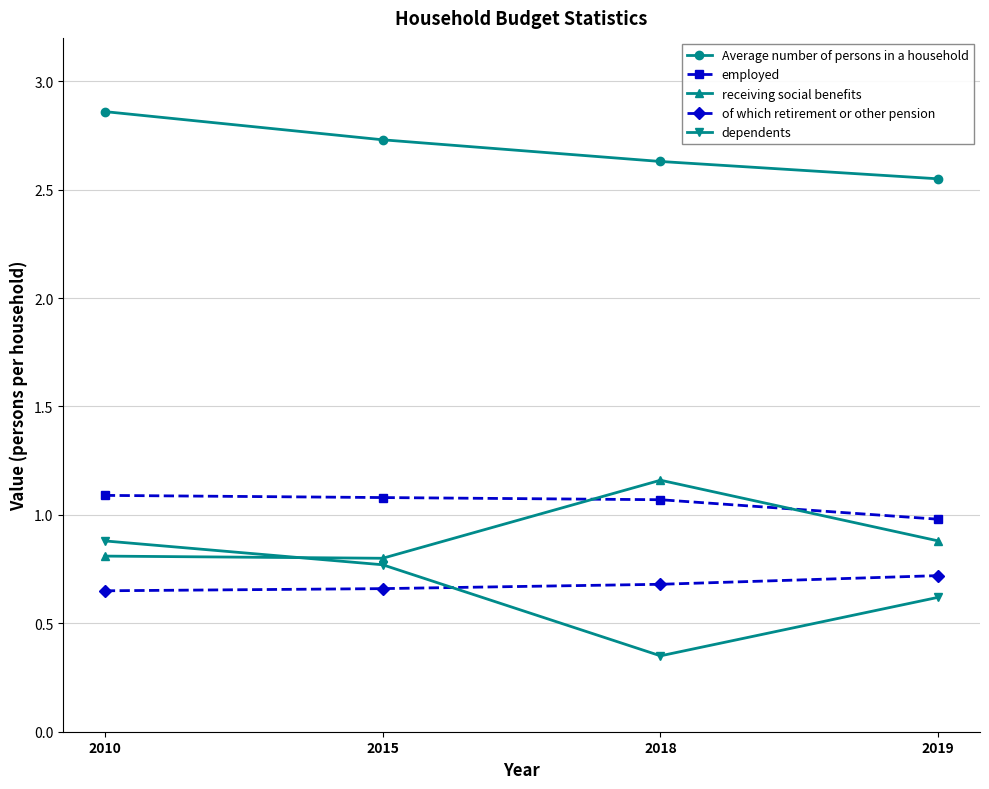

Is this an area chart (filled region under the line)?

No